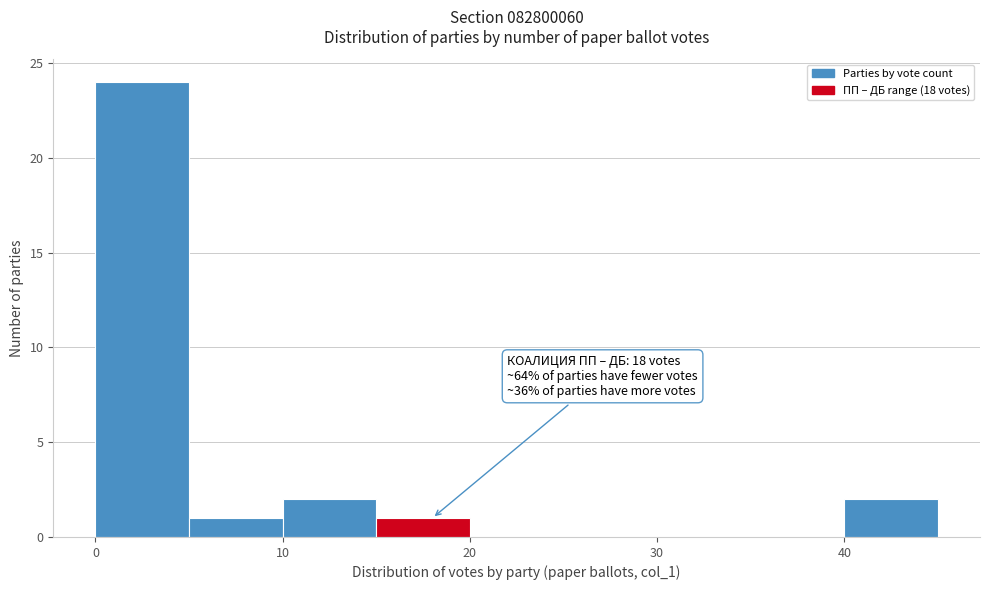

Over which range of the x-axis is the bar tallest?

0 to 5